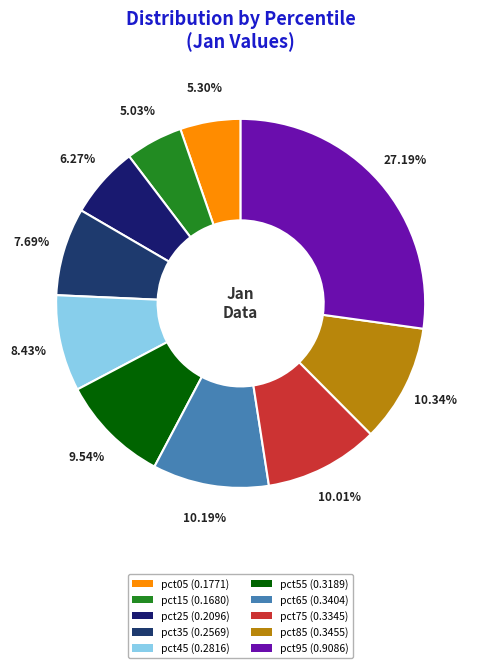

What portion of the pie excludes pct35?

92.3%